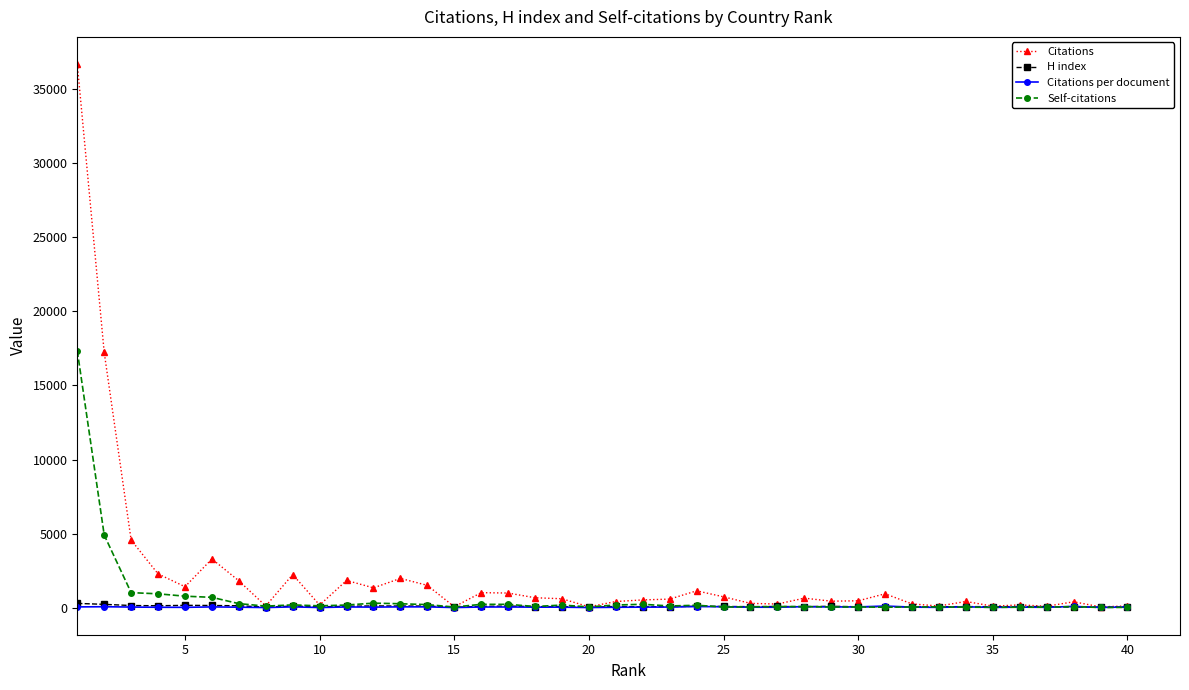

At how many categories does at least one series exceed 35544?

1